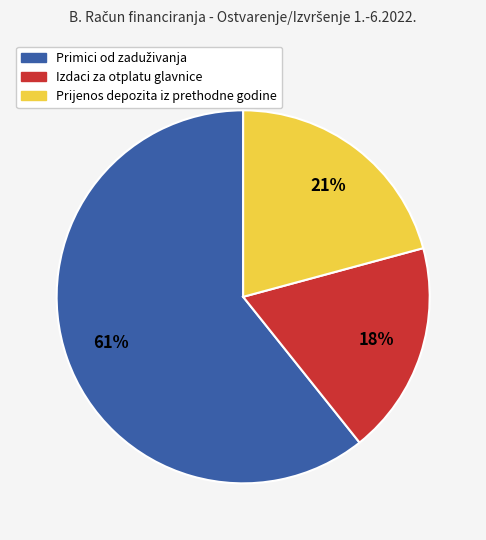

Which slice is the smallest?

Izdaci za otplatu glavnice